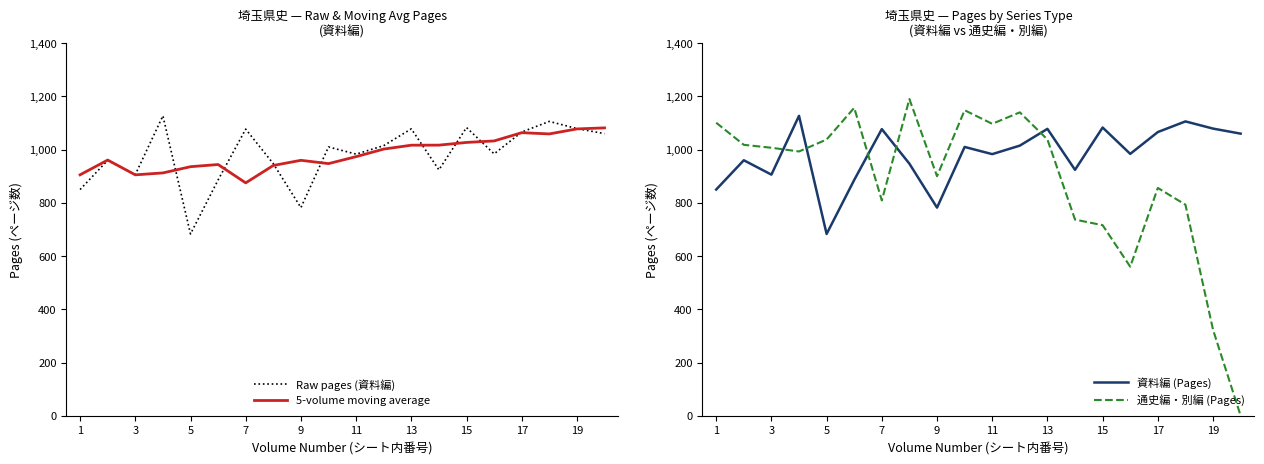

What is the highest value of the 資料編 (Pages) series?

1127